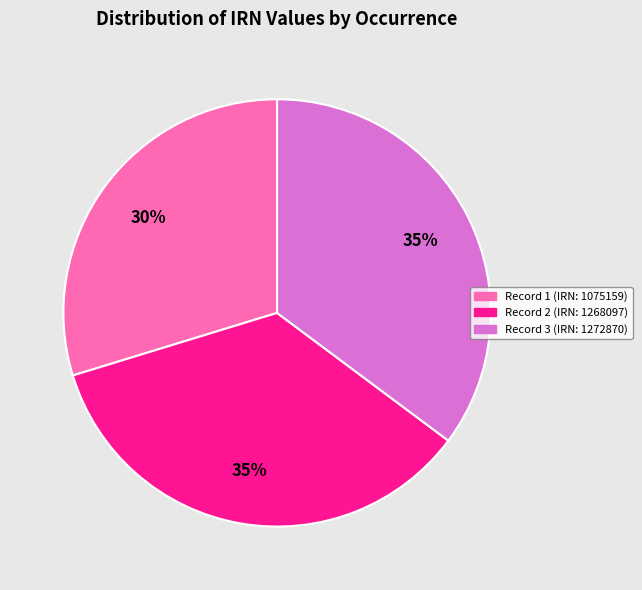

To the nearest percent, what is the average slice percentage?

33%